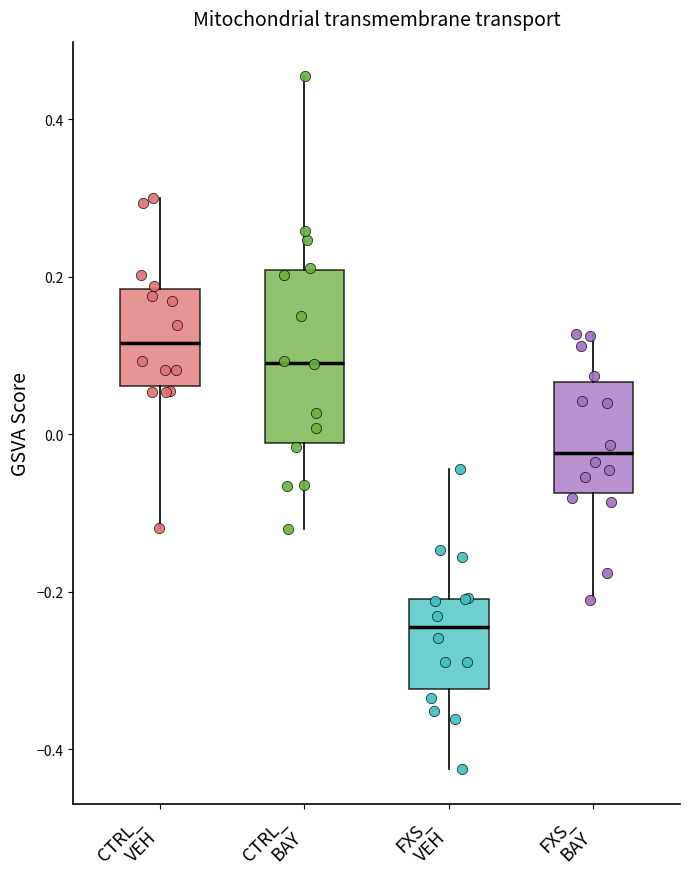

Comparing the boxes themselves (not the whiskers), which one is the tallest?

CTRL_ BAY